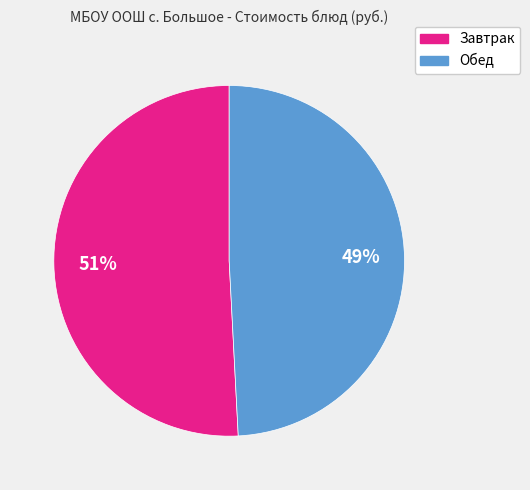

How many segments does this pie chart have?

2